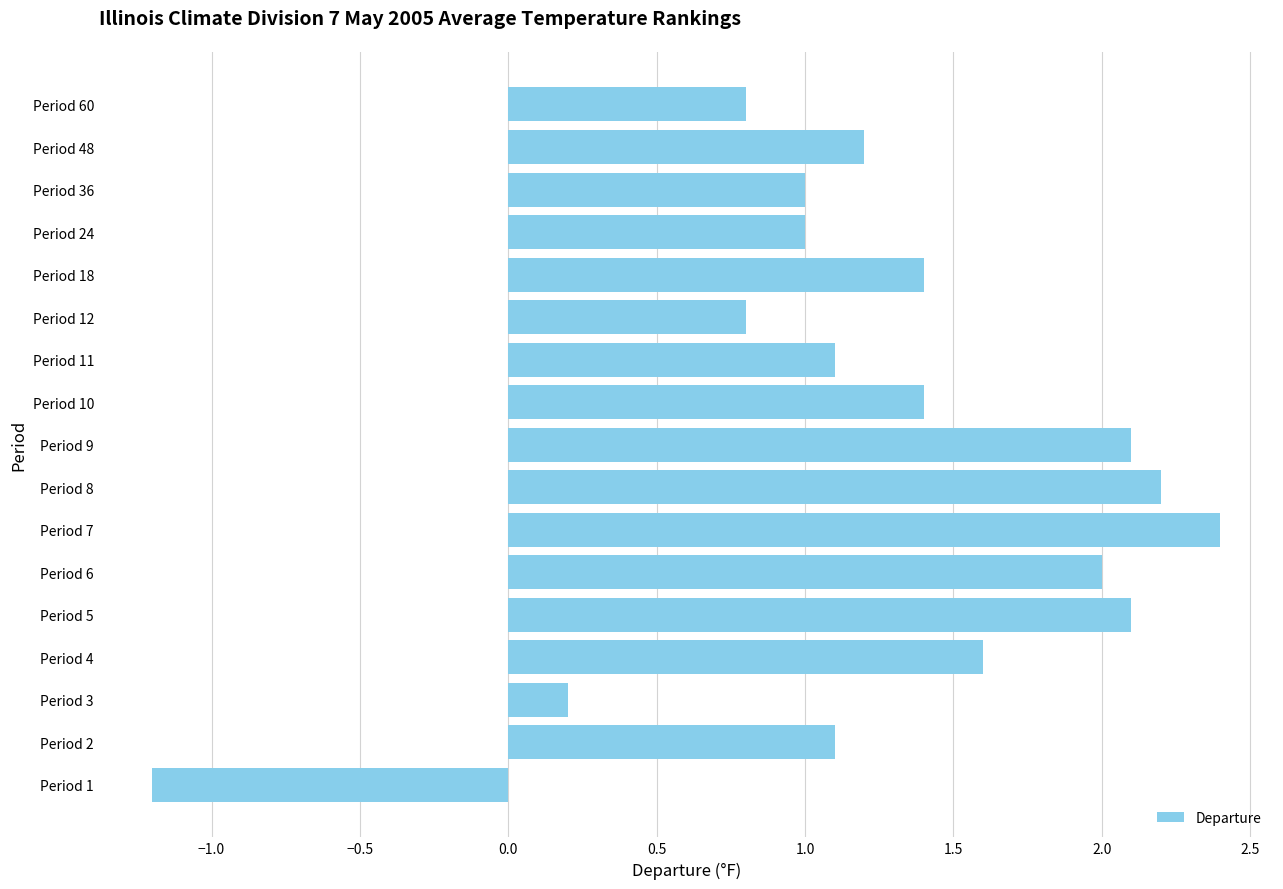

Is it true that the value at Period 8 is 0.7?

False